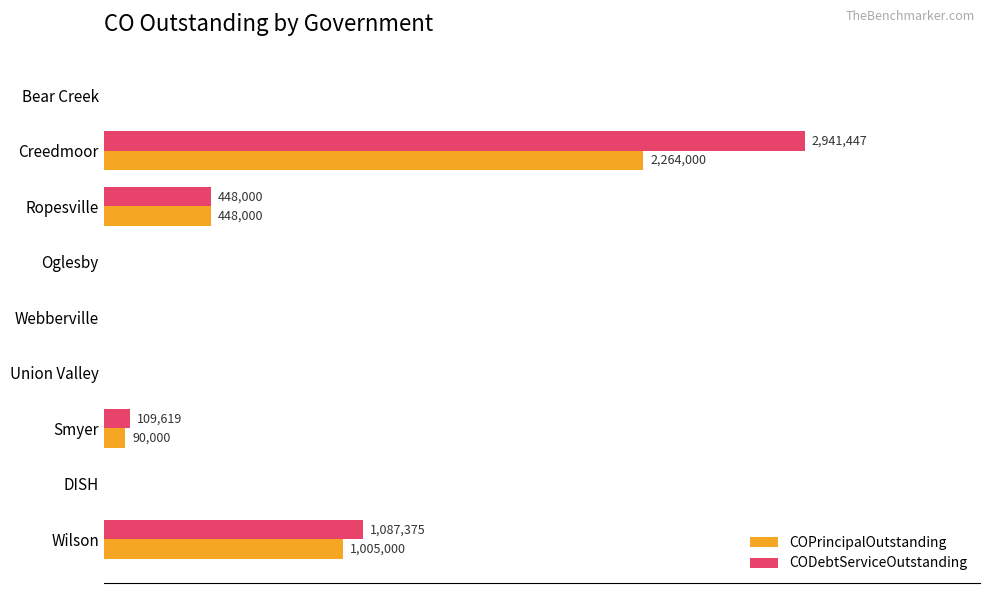

At which category is the sum across all series the highest?

Creedmoor